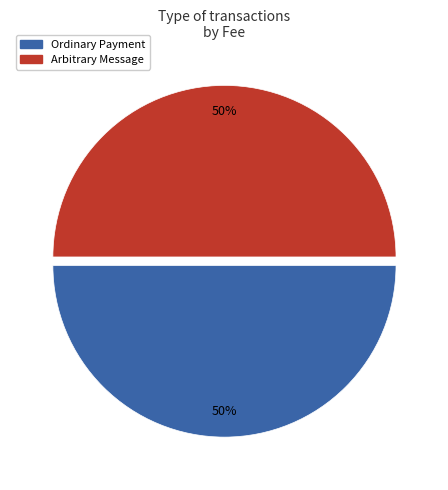

How many slices are in this pie chart?

2